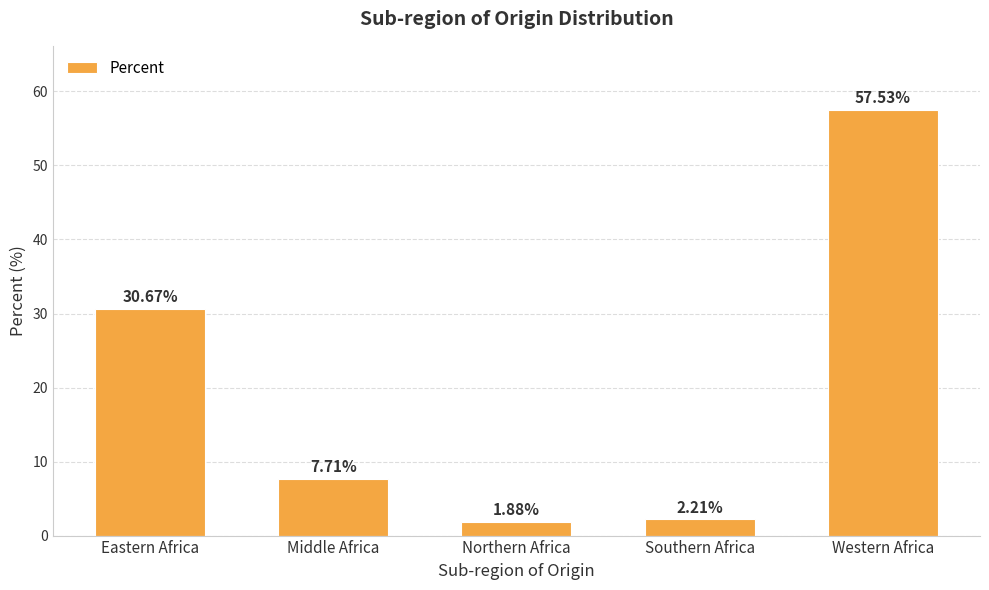

List the labels in order of value, smallest first.

Northern Africa, Southern Africa, Middle Africa, Eastern Africa, Western Africa